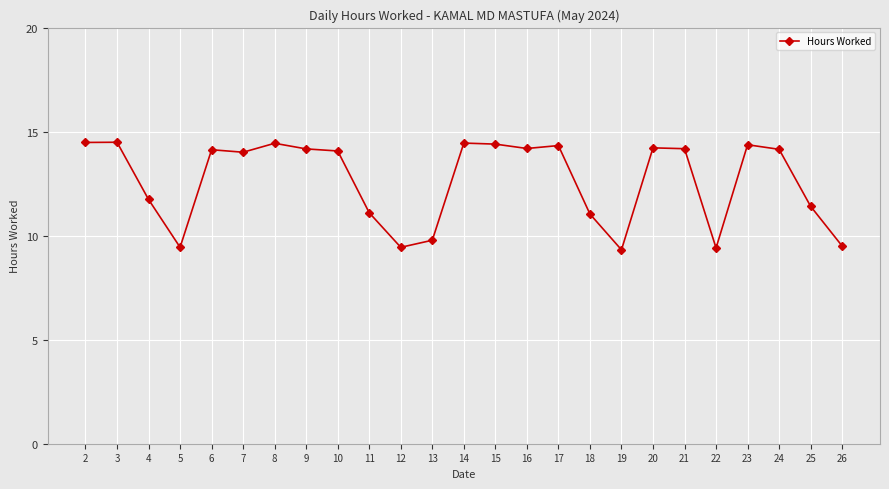

How many categories are shown in the chart?

25